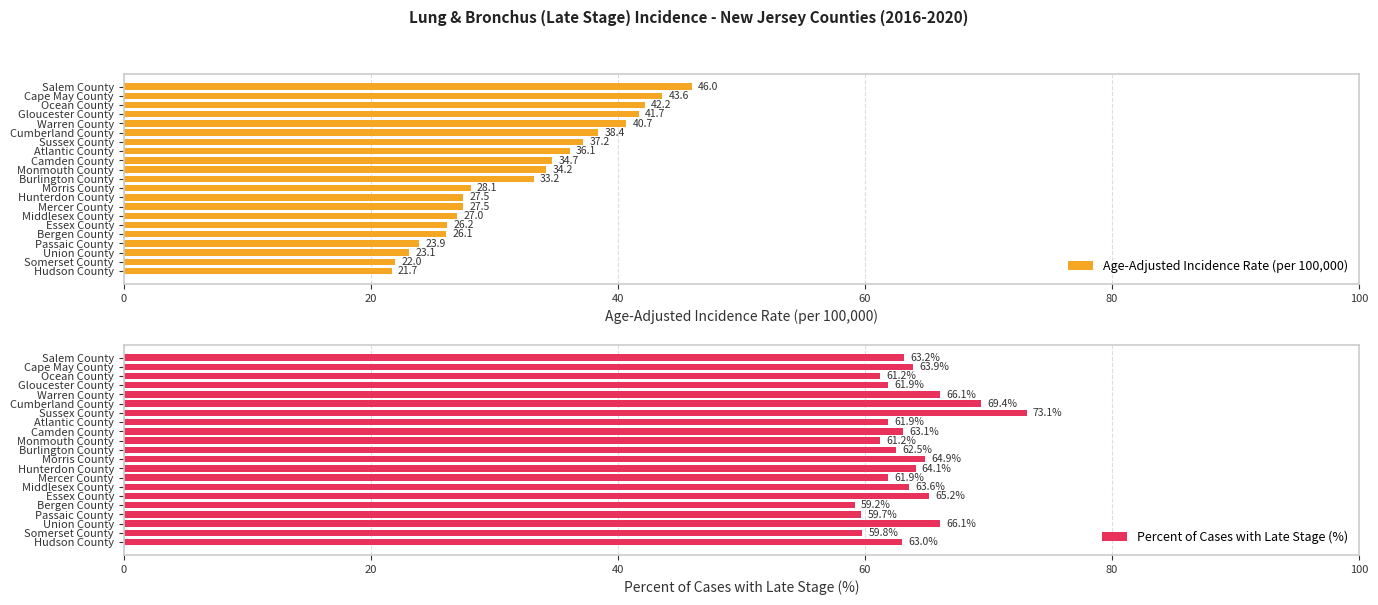

What is the difference between the maximum and minimum values in the Age-Adjusted Incidence Rate (per 100,000) series?

24.3